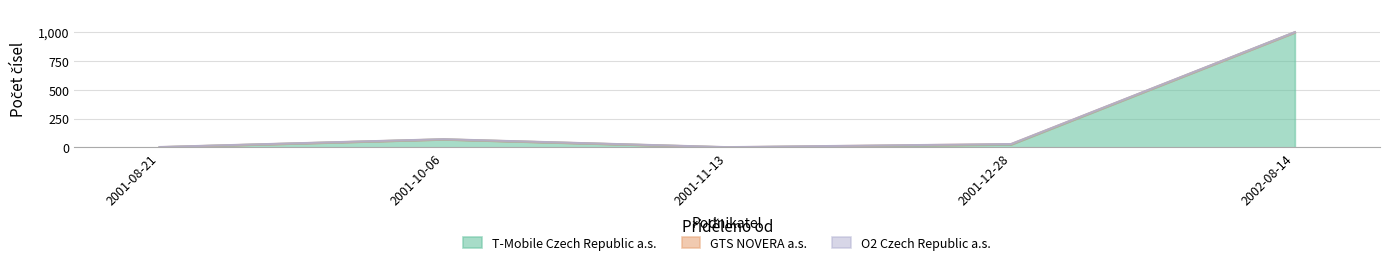

Reading left to right, list all the values displayed in this chart.

T-Mobile Czech Republic a.s.: 2001-08-21=2	2001-10-06=70	2001-11-13=1	2001-12-28=26	2002-08-14=1000
GTS NOVERA a.s.: 2001-08-21=1	2001-10-06=1	2001-11-13=1	2001-12-28=3	2002-08-14=1
O2 Czech Republic a.s.: 2001-08-21=1	2001-10-06=1	2001-11-13=1	2001-12-28=1	2002-08-14=1